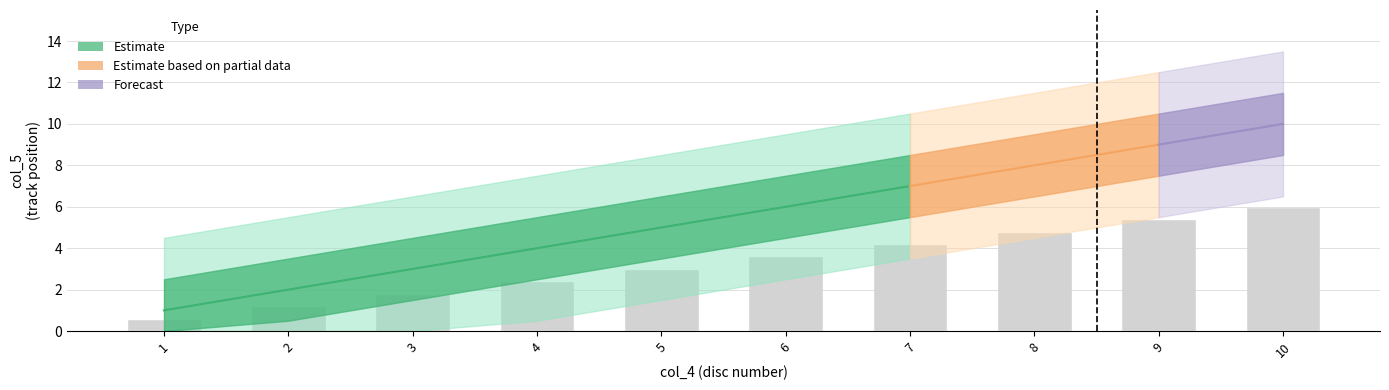

At which label does the data first exceed 3?

6